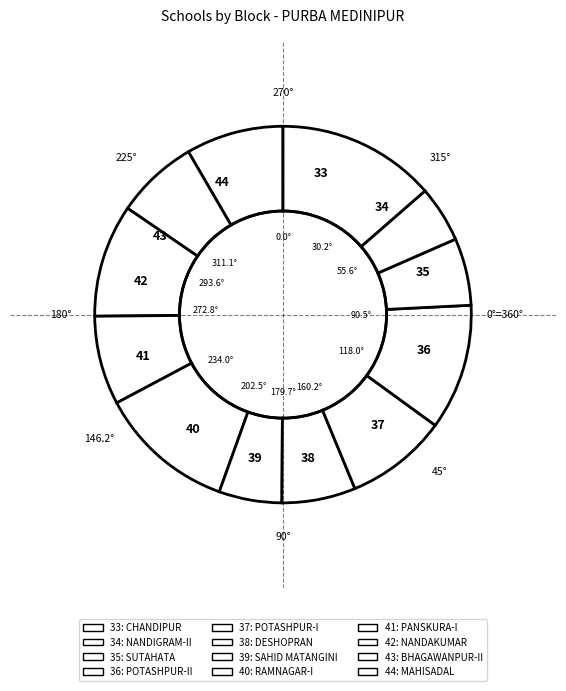

How many slices are in this pie chart?

12